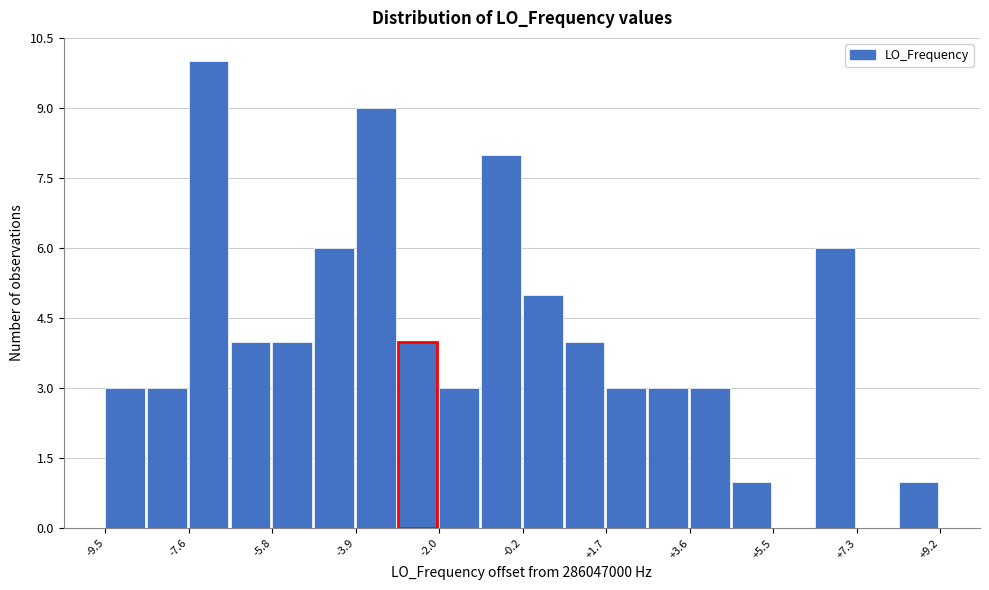

How tall is the bar that spans -4.8 to -3.8 on the x-axis? Neither the bar edges nor the heights are printed on the chart, so give them approximately, as read against the axes.

6